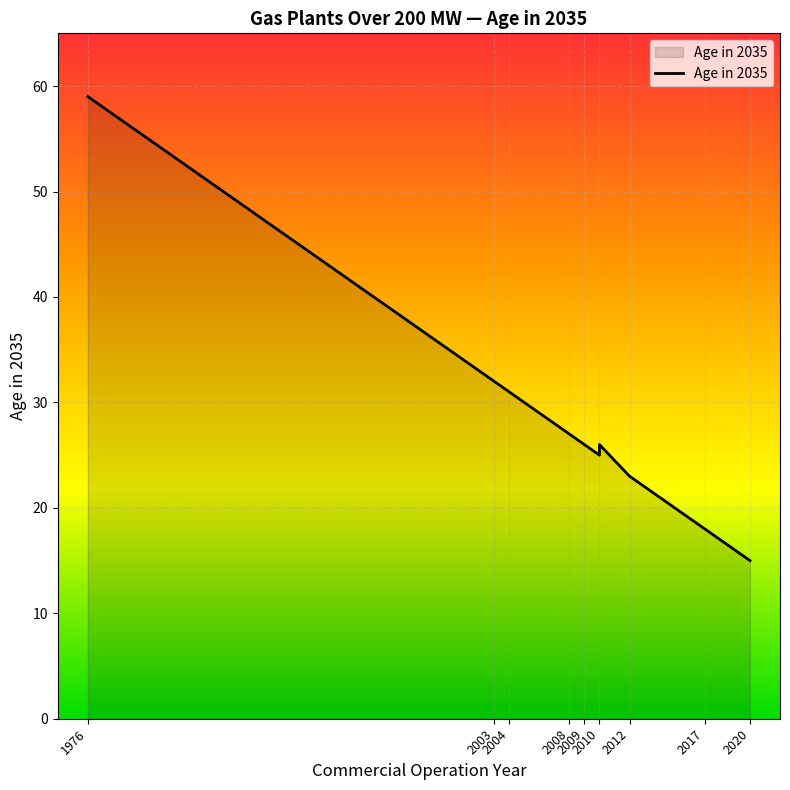

What is the maximum value shown in the chart?

59